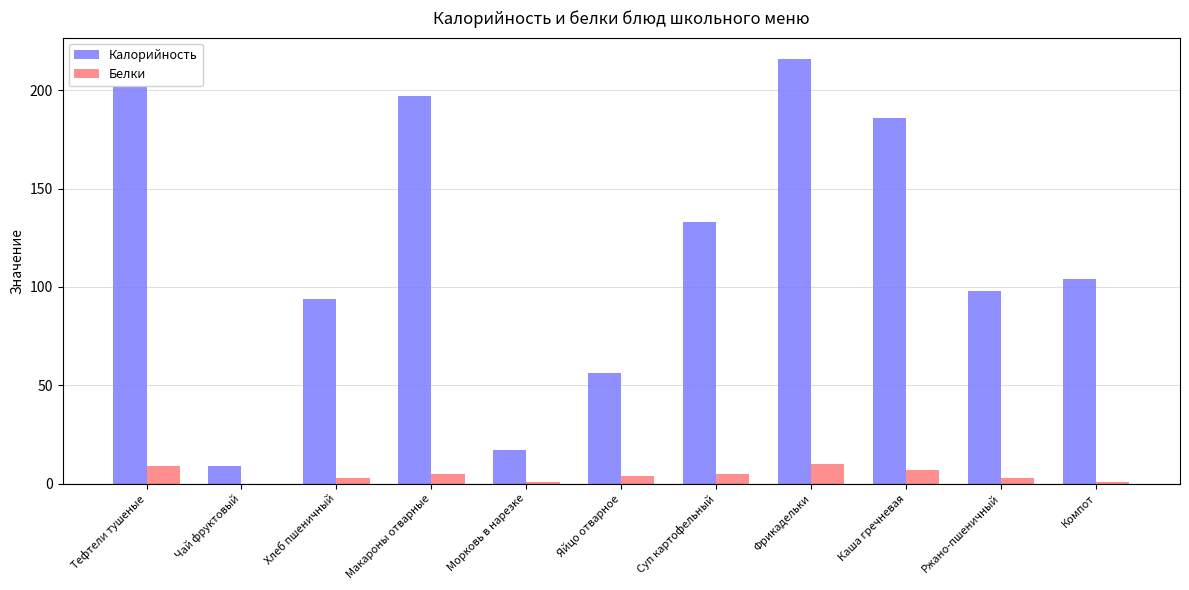

What is the approximate value of Белки at Тефтели тушеные?

9.0